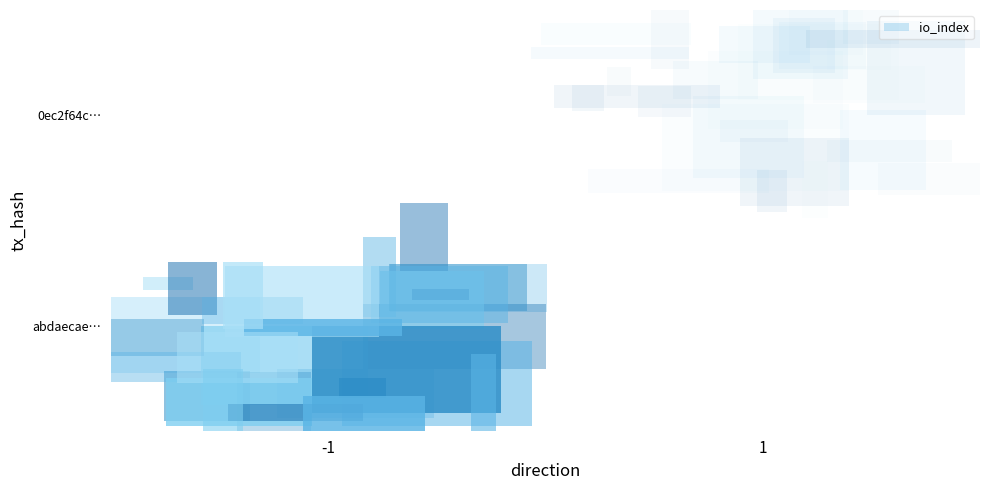

Reading right to left, extract all data points from this chart.

abdaecae58bbffb13ee4ee1568c53c30b744eab: valid_mainchain=1.0	time_stamp=1575270750.0	value=35.3	io_index=24.0	direction=-1.0
0ec2f64c4da67a6639a790afe71456419338c47: valid_mainchain=1.0	time_stamp=1575268211.0	value=35.3	io_index=2.0	direction=1.0